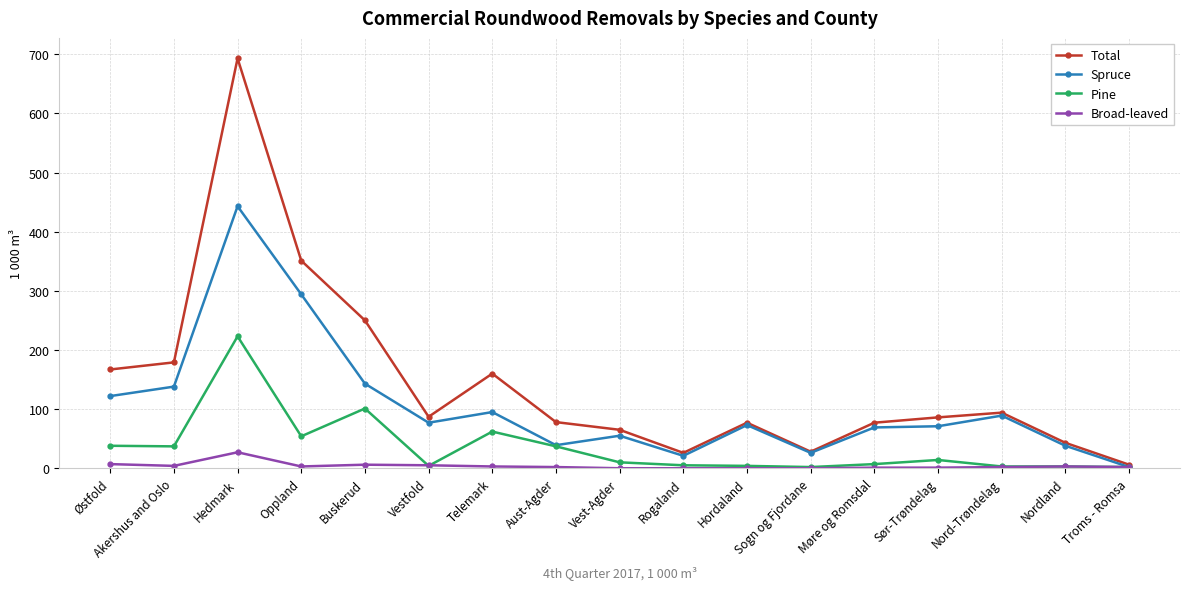

What is the difference between the highest and lowest values at Møre og Romsdal?

76